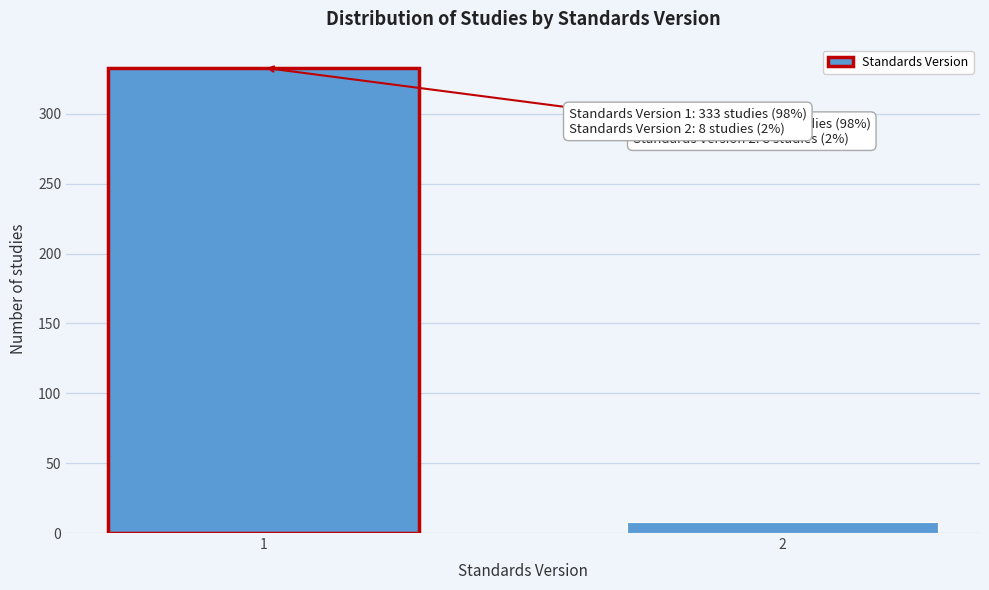

Reading left to right, transcribe all the data shown in this chart.

333	8